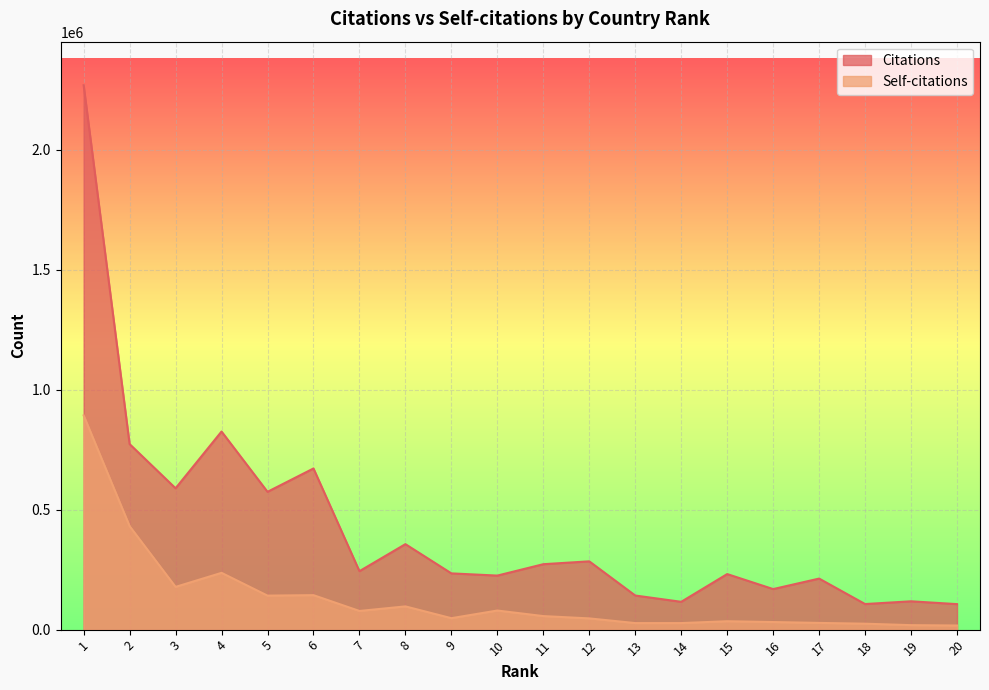

What is the minimum value for Self-citations?

17132